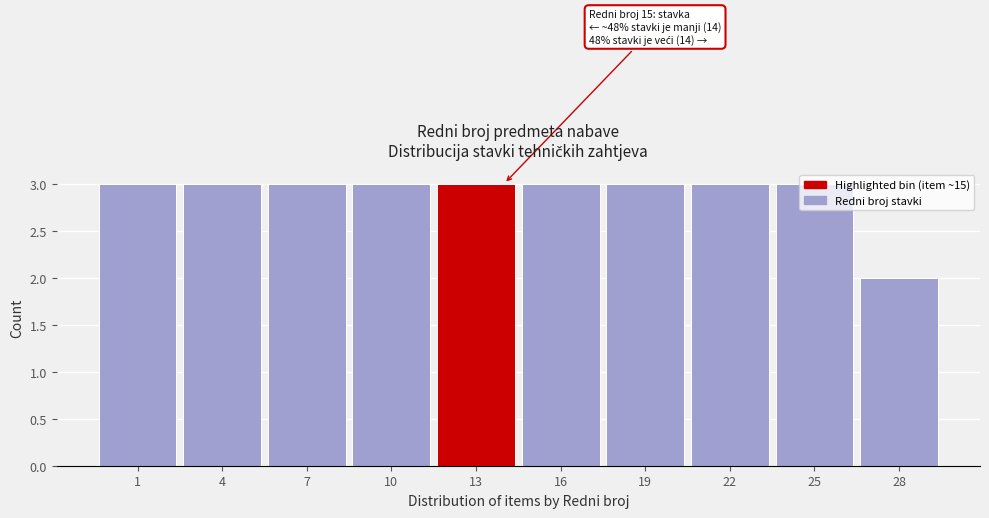

What is the greatest value displayed?

3